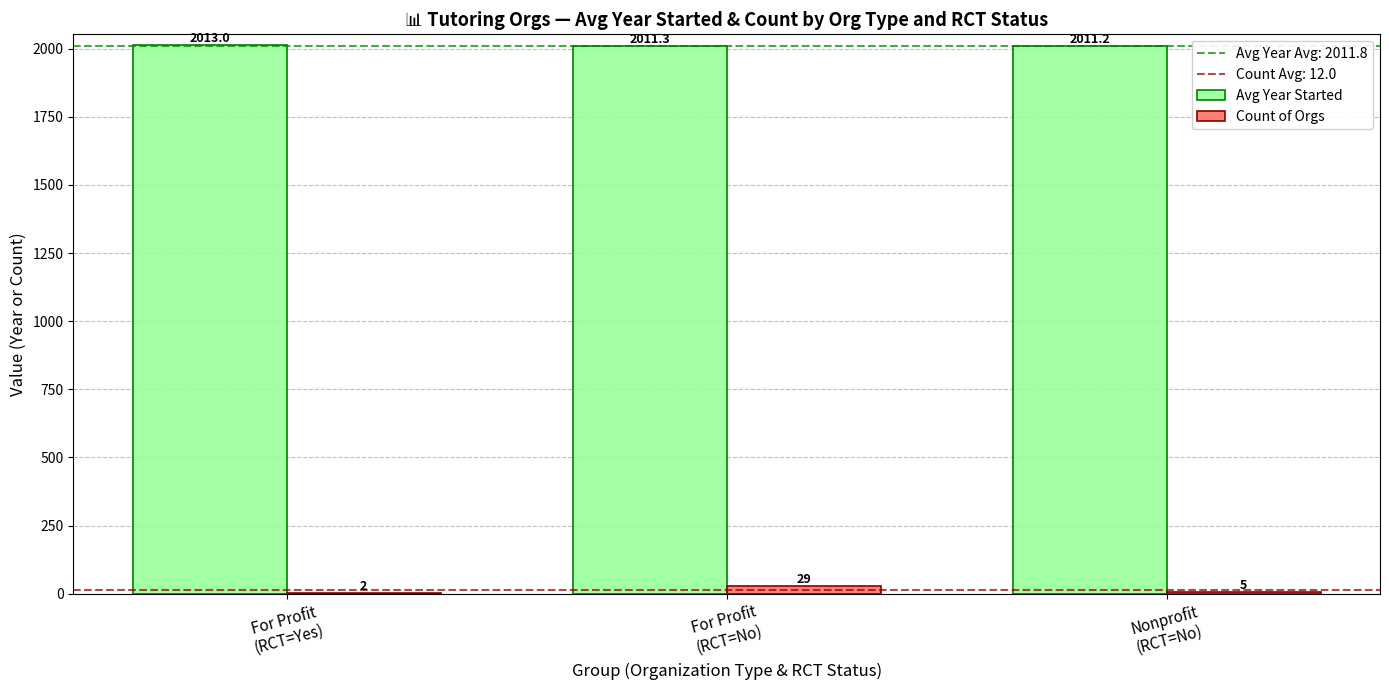

Which series has the largest total across all categories?

Avg Year Started